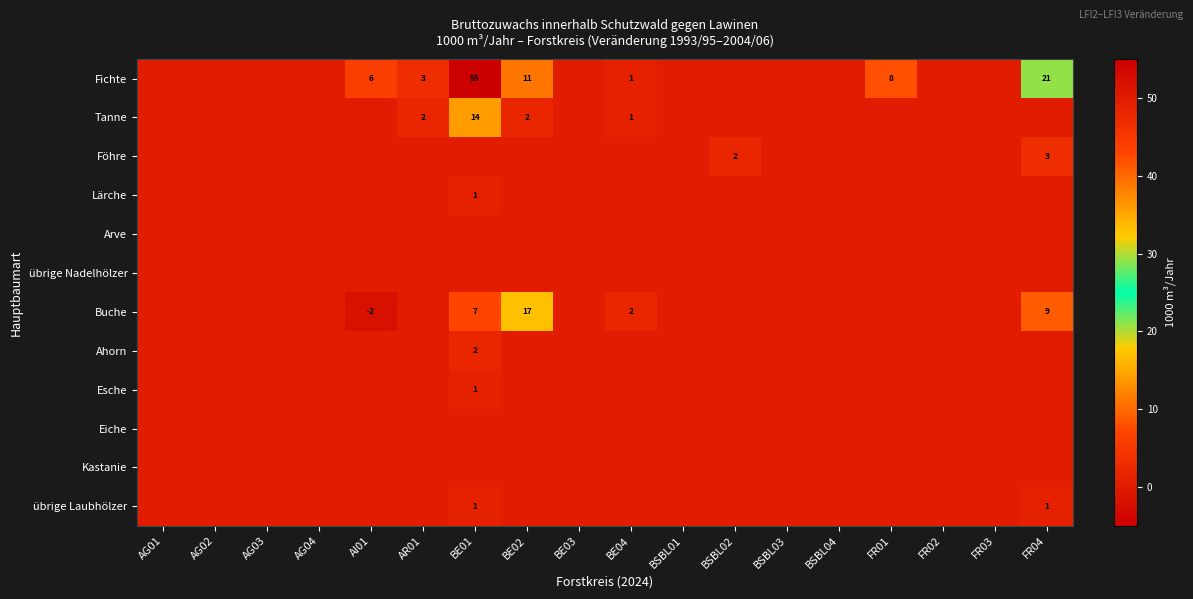

List the labels in order of Esche value, smallest first.

AG01, AG02, AG03, AG04, AI01, AR01, BE02, BE03, BE04, BSBL01, BSBL02, BSBL03, BSBL04, FR01, FR02, FR03, FR04, BE01